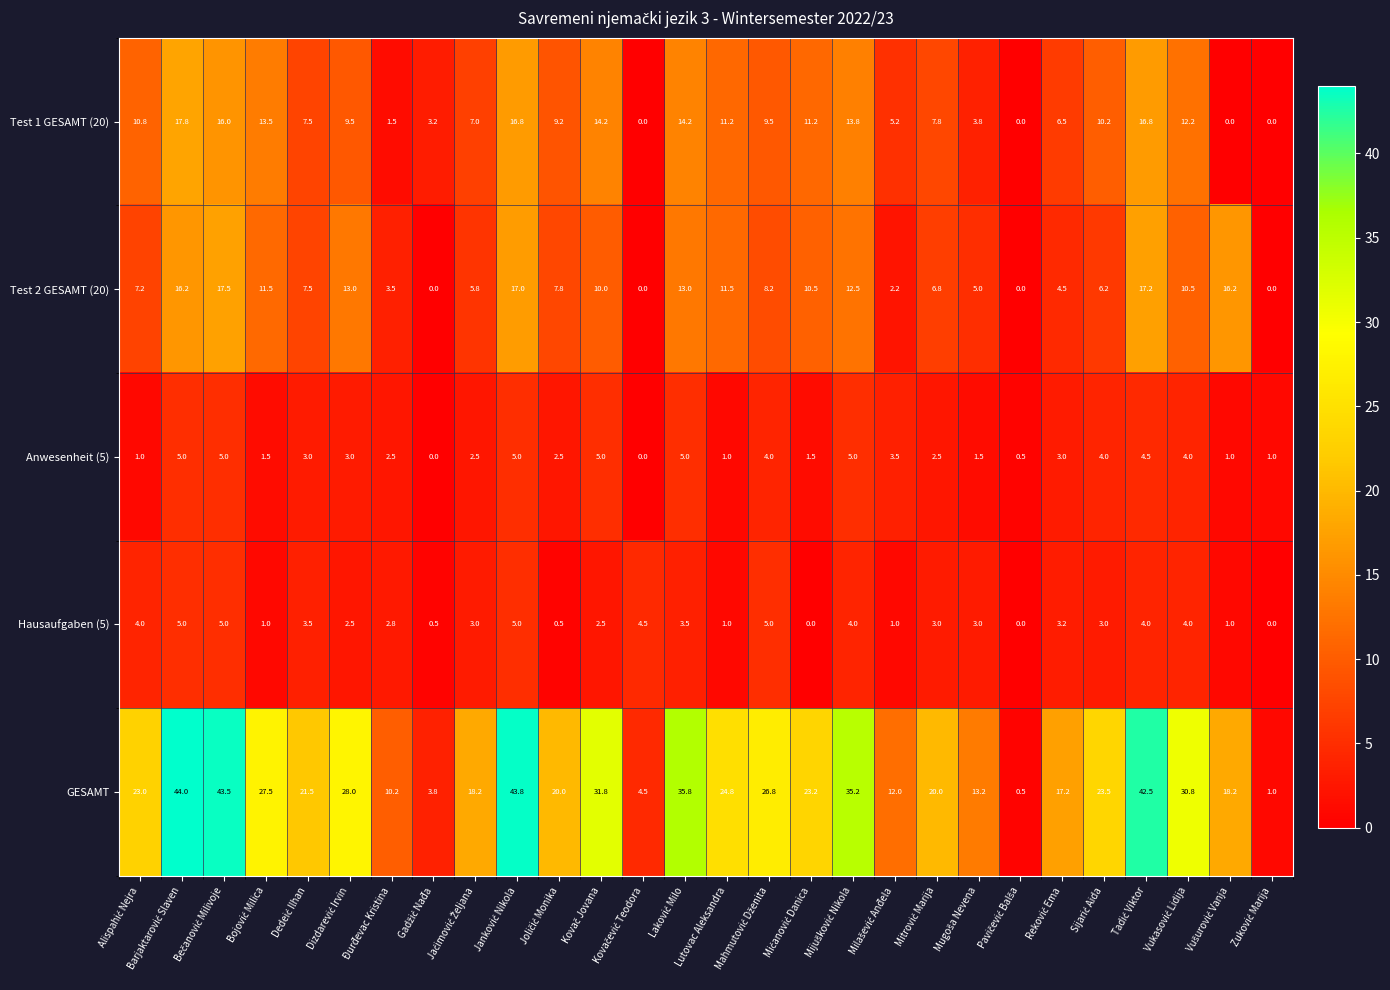

The value of Hausaufgaben (5) at Đurđevac Kristina is 4.1. True or false?

False